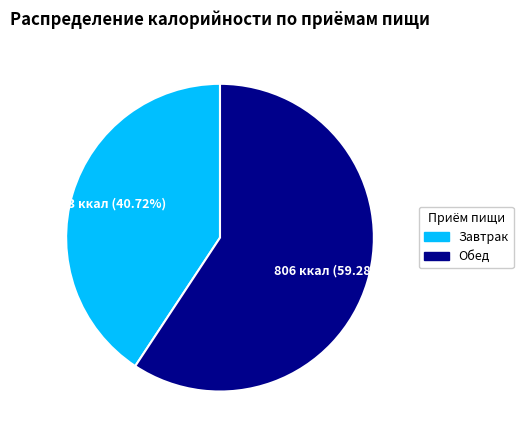

Is there any slice that represents more than half of the pie?

Yes